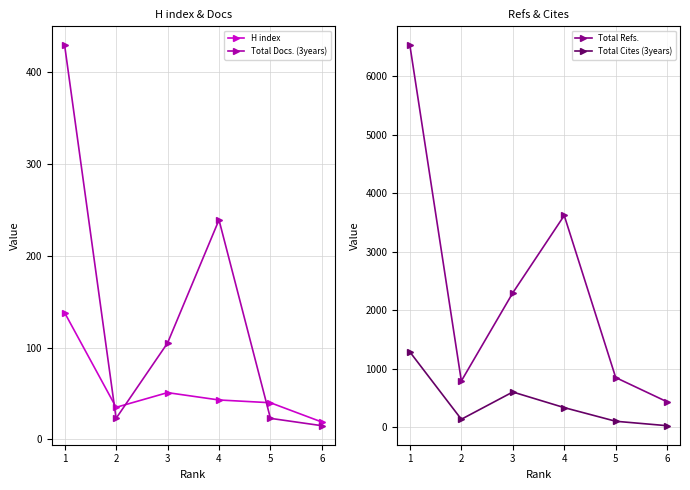

How many interior local valleys does the Total Cites (3years) series have?

1